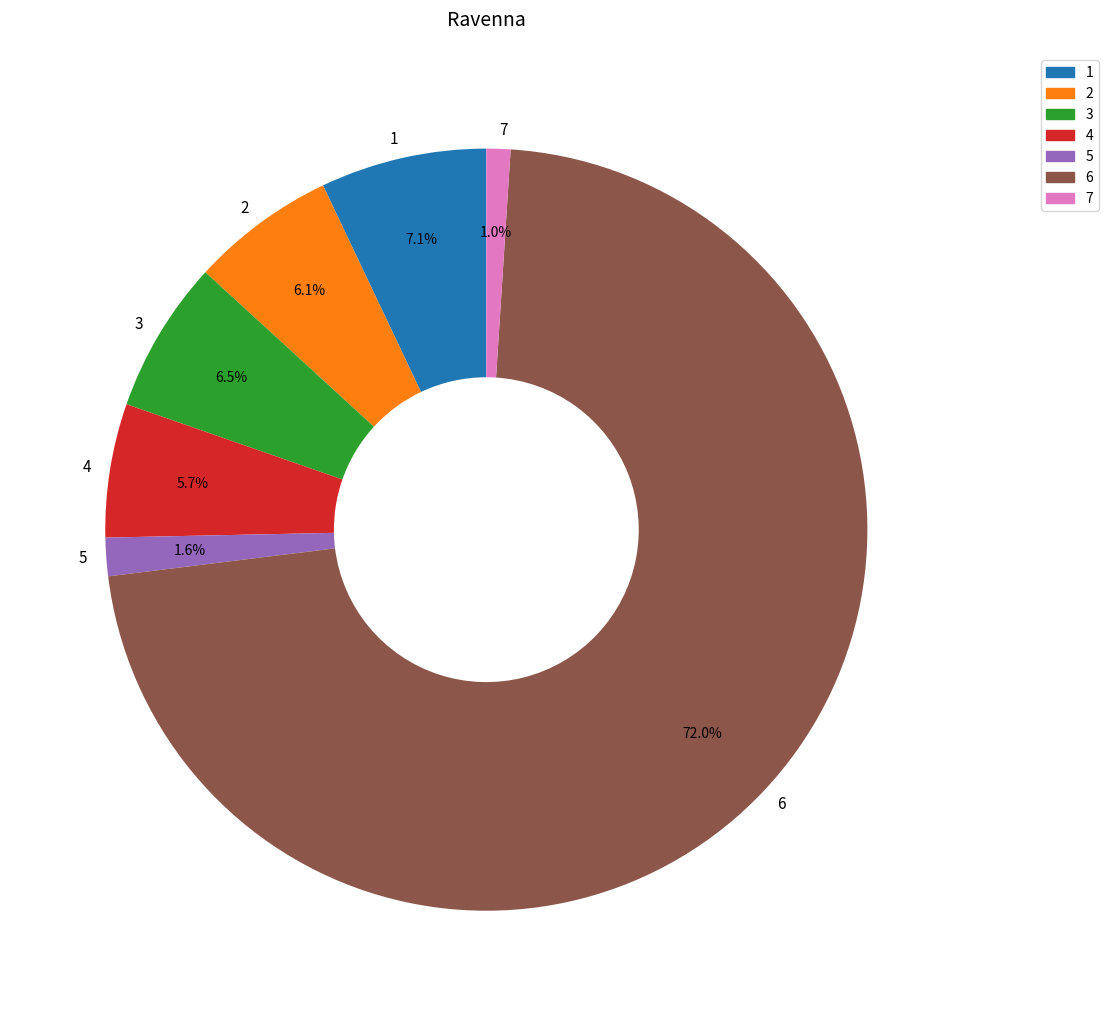

Do 6 and 2 together represent more than half of the pie?

Yes